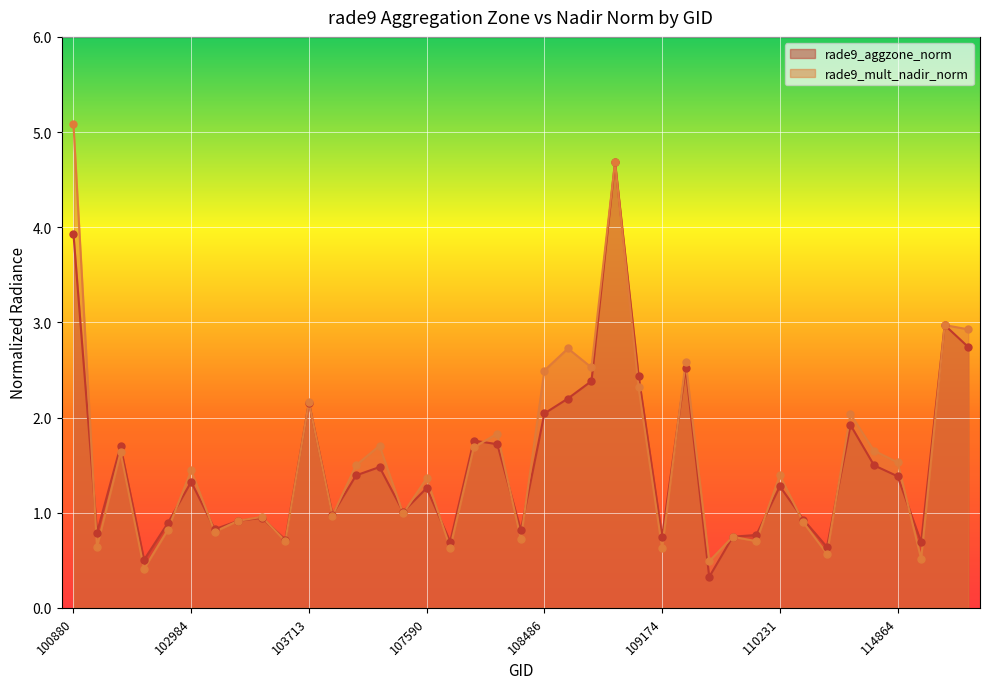

Which series contains the lowest Y value?

rade9_aggzone_norm